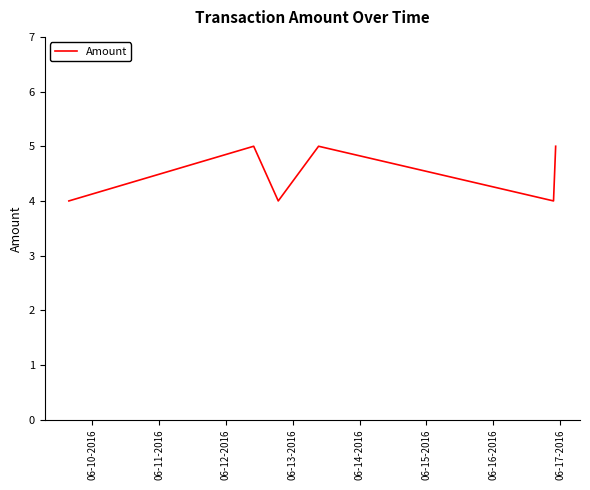

What is the sum of all values?

27